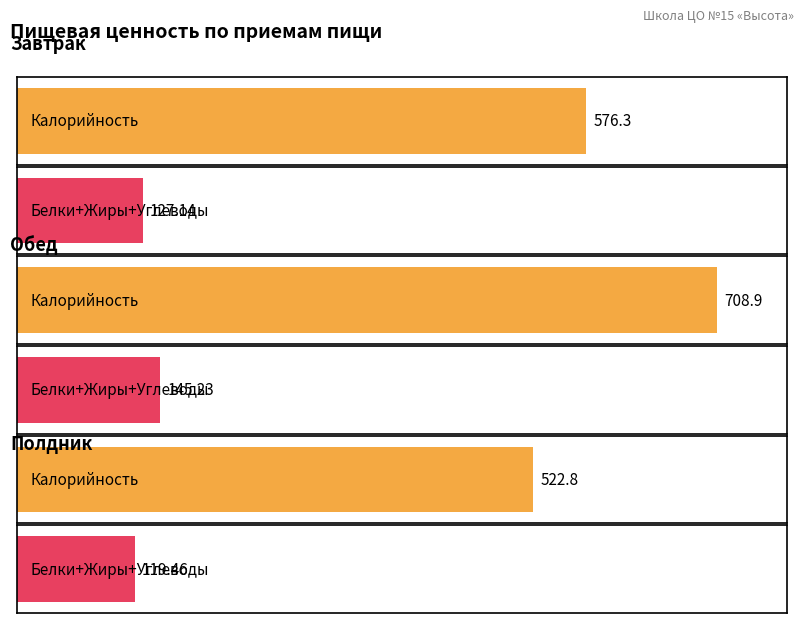

The Жиры series shows 25.0 at Обед. True or false?

True